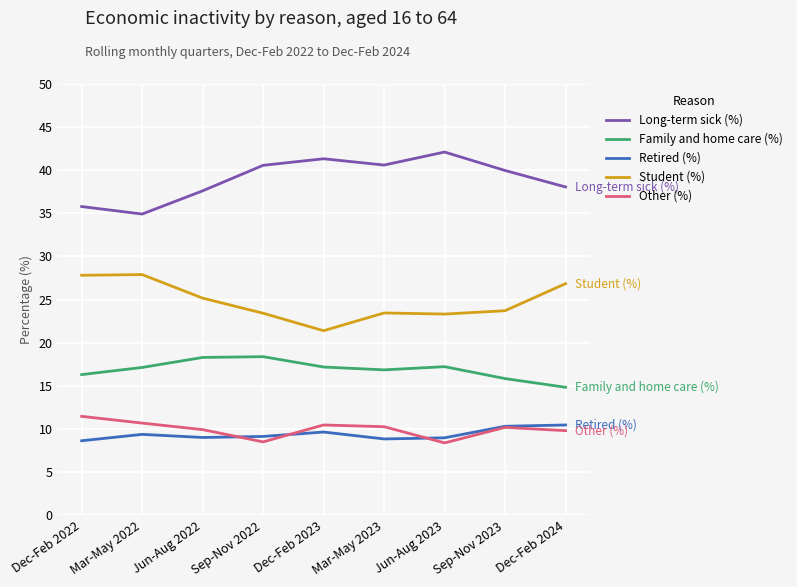

What is the average value of the Student (%) series?

24.8